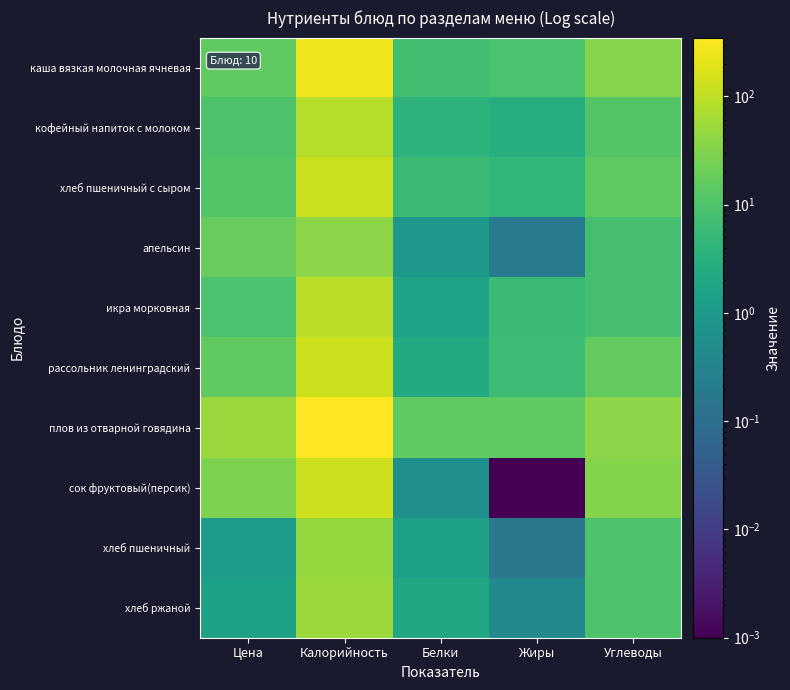

Reading left to right, what are all the values shown in this chart?

каша вязкая молочная ячневая: Цена=15.8	Калорийность=249.1	Белки=7.3	Жиры=9.3	Углеводы=34.0
кофейный напиток с молоком: Цена=9.7	Калорийность=86.0	Белки=3.8	Жиры=2.9	Углеводы=11.3
хлеб пшеничный с сыром: Цена=11.0	Калорийность=124.0	Белки=5.8	Жиры=4.6	Углеводы=14.8
апельсин: Цена=18.0	Калорийность=37.8	Белки=0.9	Жиры=0.2	Углеводы=8.1
икра морковная: Цена=9.3	Калорийность=90.7	Белки=1.6	Жиры=5.6	Углеводы=8.0
рассольник ленинградский: Цена=15.4	Калорийность=133.3	Белки=2.4	Жиры=6.4	Углеводы=16.5
плов из отварной говядина: Цена=52.4	Калорийность=348.3	Белки=15.3	Жиры=14.7	Углеводы=38.6
сок фруктовый(персик): Цена=28.0	Калорийность=134.4	Белки=0.6	Жиры=0.0	Углеводы=33.0
хлеб пшеничный: Цена=1.2	Калорийность=46.9	Белки=1.5	Жиры=0.2	Углеводы=9.8
хлеб ржаной: Цена=1.5	Калорийность=51.2	Белки=2.0	Жиры=0.4	Углеводы=10.0